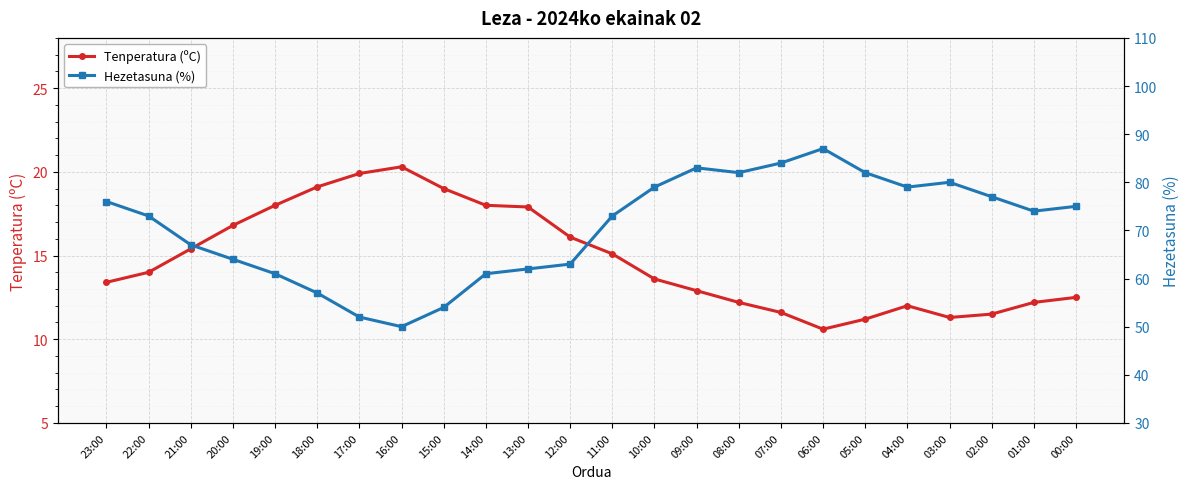

How many distinct data groups are displayed?

2